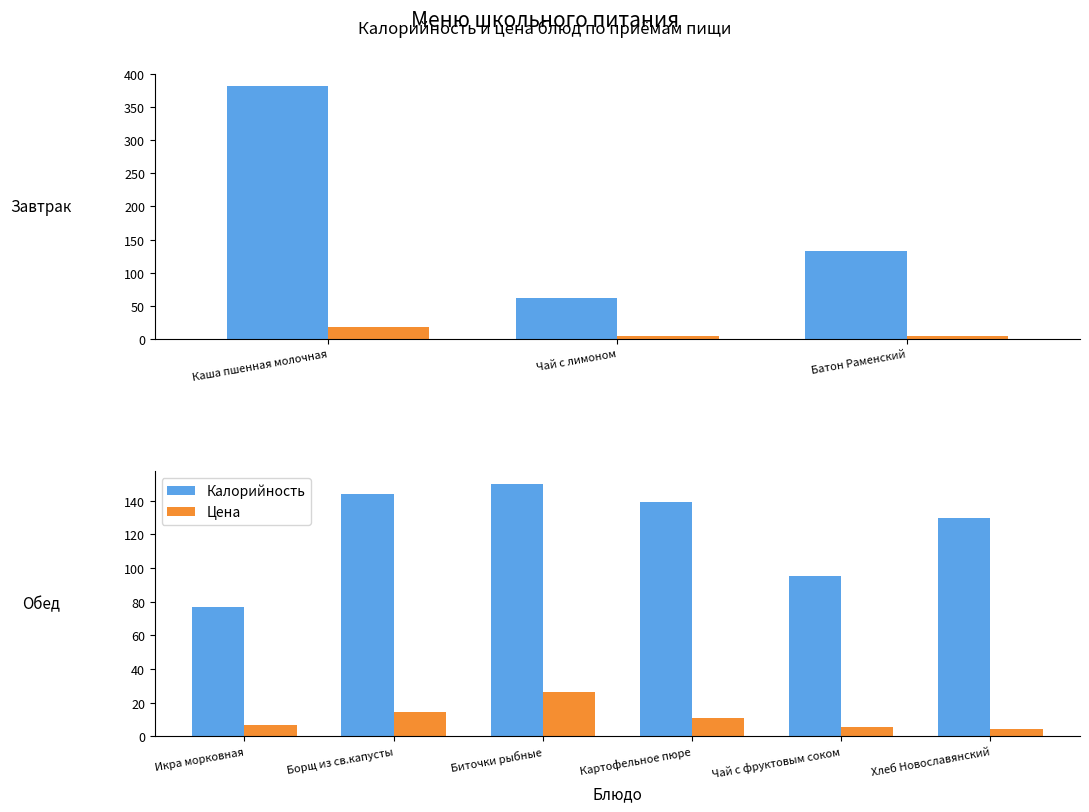

How many values in the Калорийность series exceed 139?

3